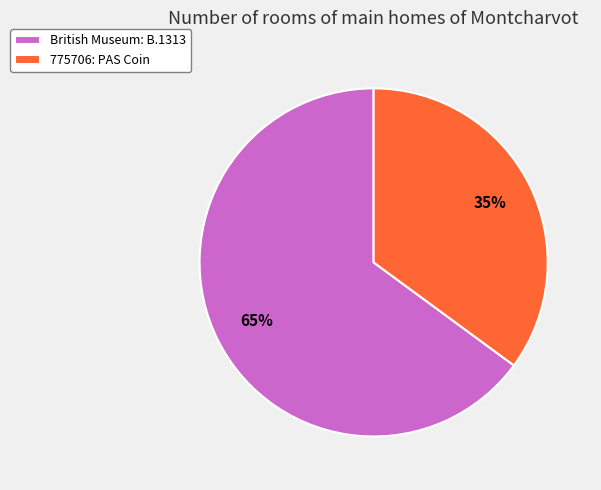

How many segments does this pie chart have?

2